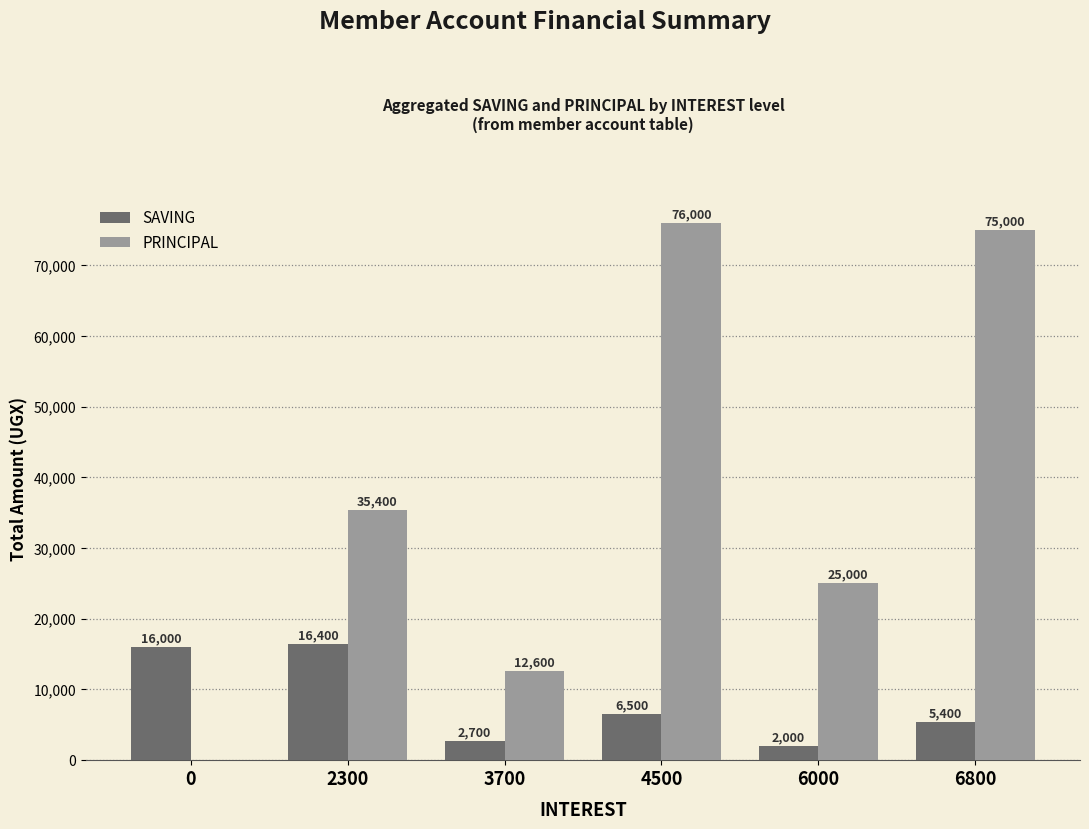

What is the approximate value of PRINCIPAL at 3700?

12600